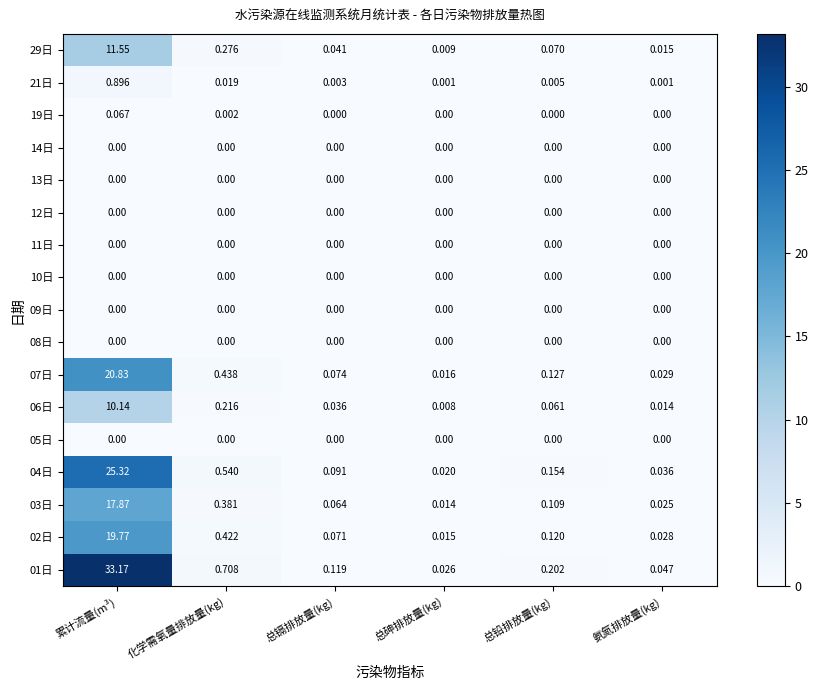

Rank the categories by 07日 value from highest to lowest.

累计流量(m³), 化学需氧量排放量(kg), 总铅排放量(kg), 总镉排放量(kg), 氨氮排放量(kg), 总砷排放量(kg)